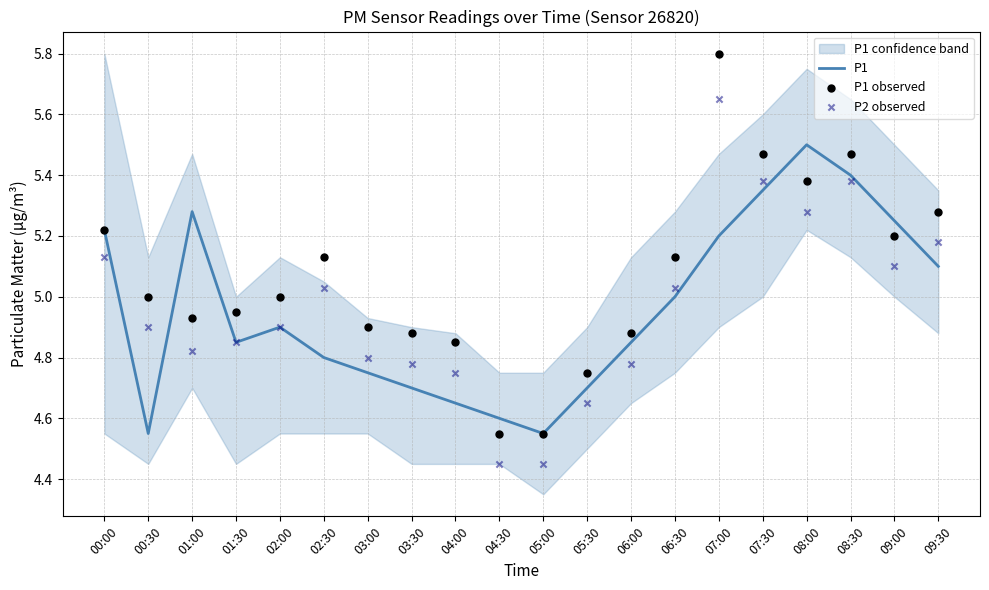

Which series reaches the minimum Y coordinate?

P2 observed